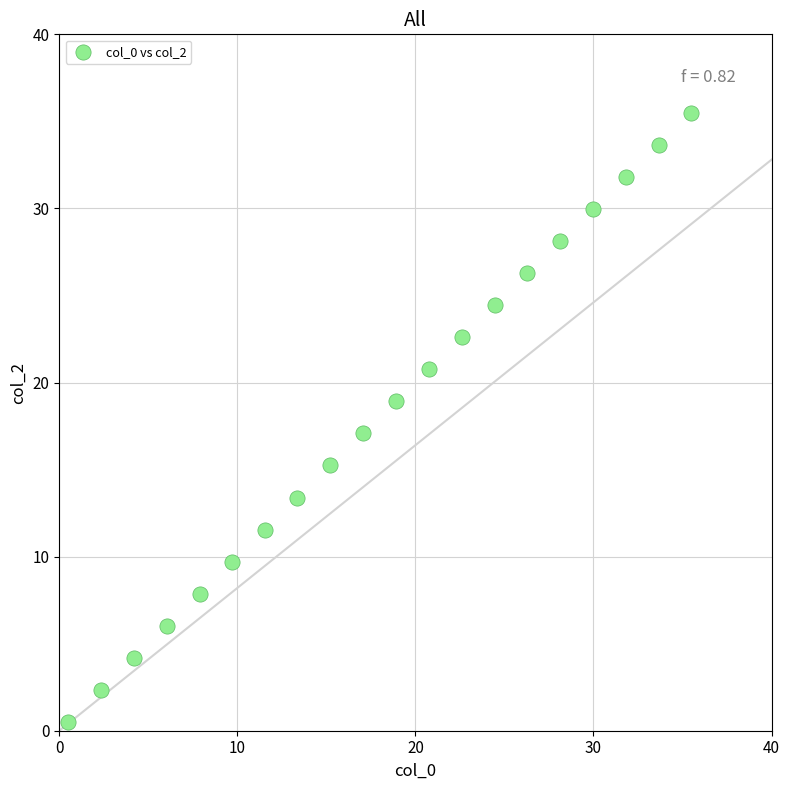

What is the range of X values (max minus min)?

35.0